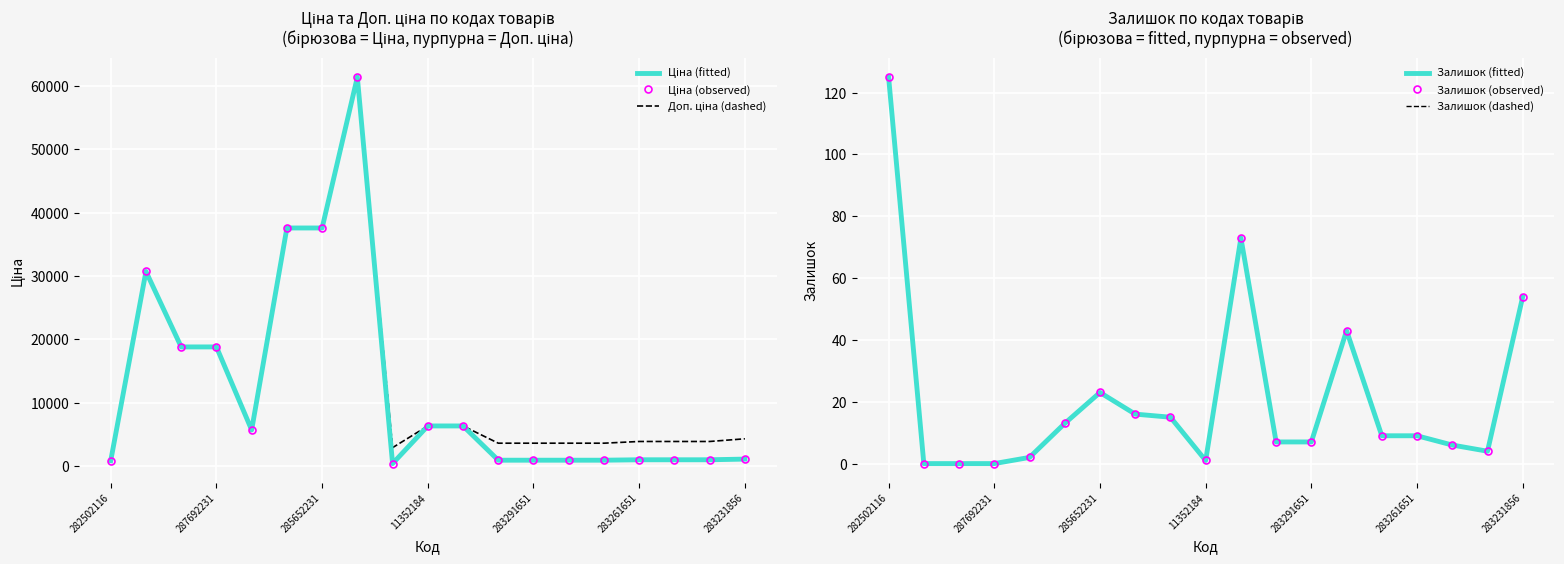

How many lines are shown in the chart?

6